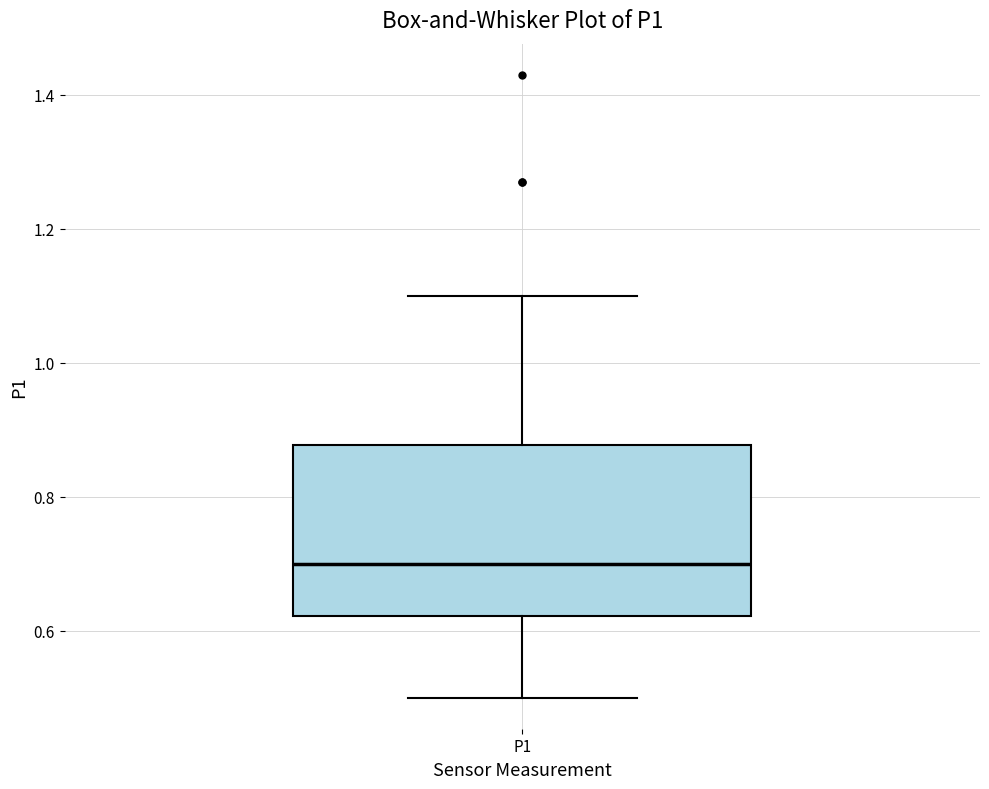

Where does the lower whisker of the box for P1 end on the y-axis? The values are not printed on the chart, so give them approximately, as read against the axis.

0.50